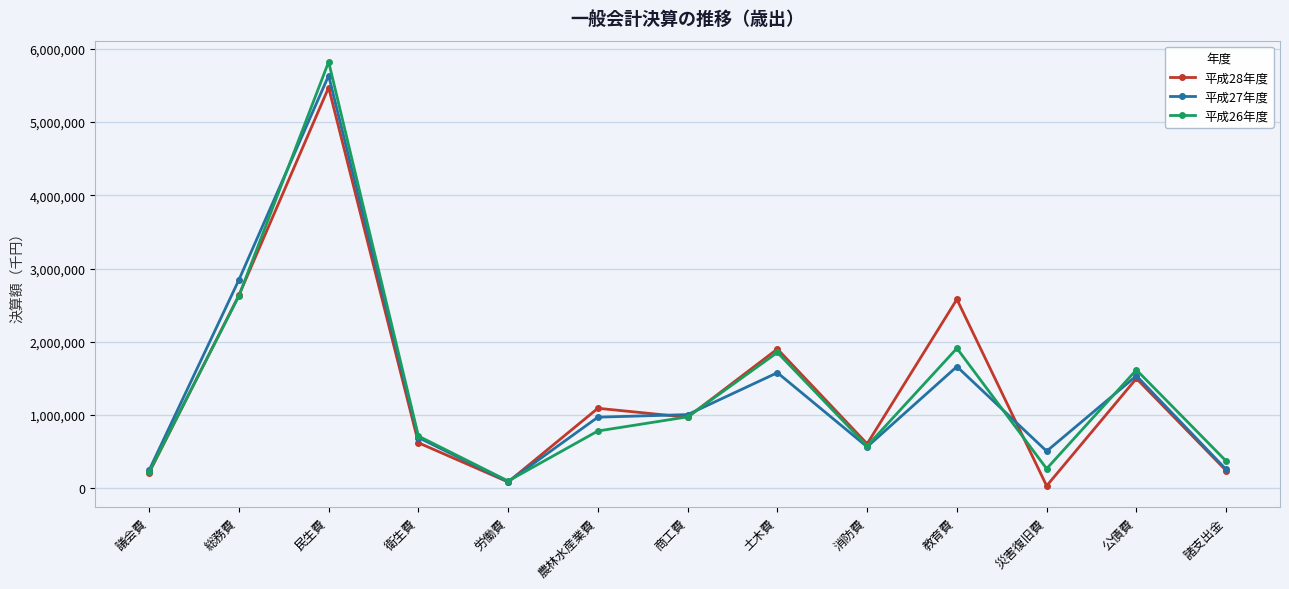

What value does the 平成28年度 series have at 労働費, to the nearest 100?

83300